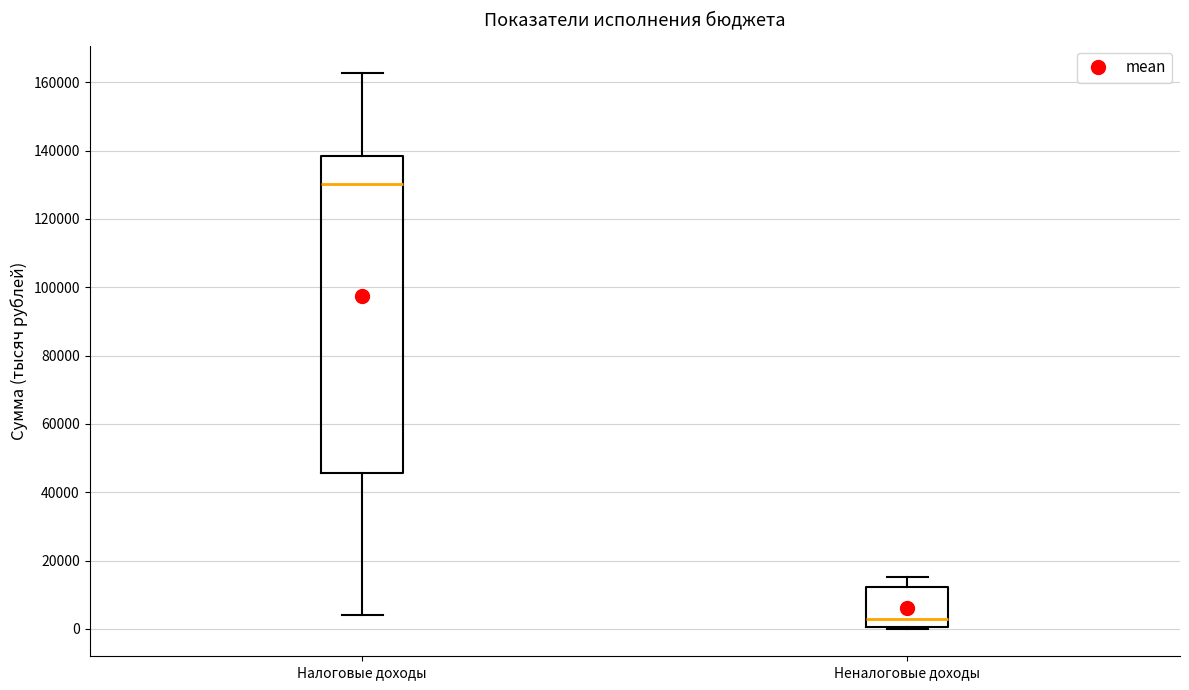

Which box has the lowest median line?

Неналоговые доходы